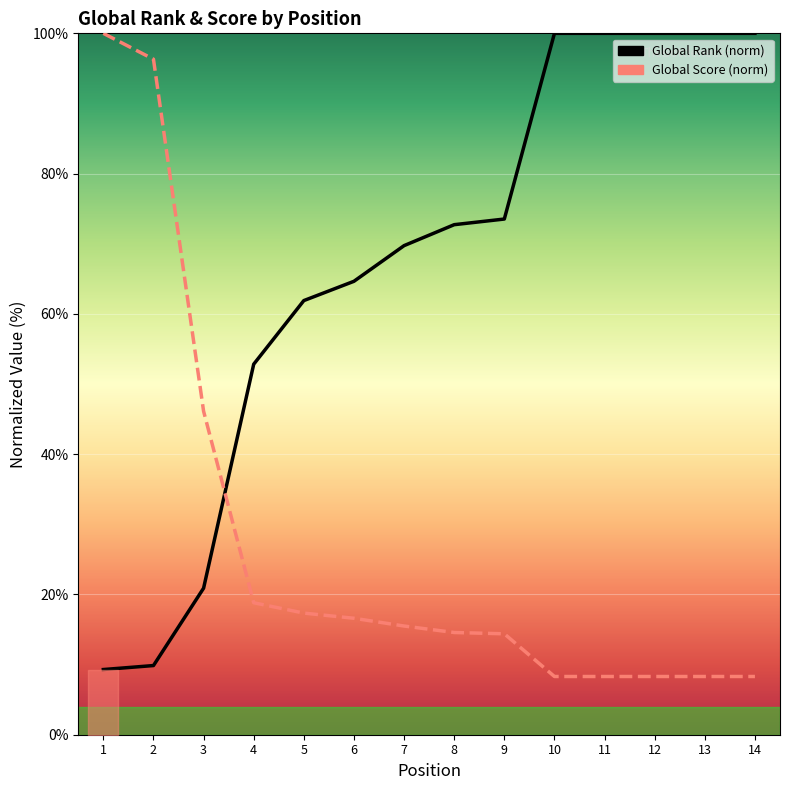

Count the number of data series in this chart.

2